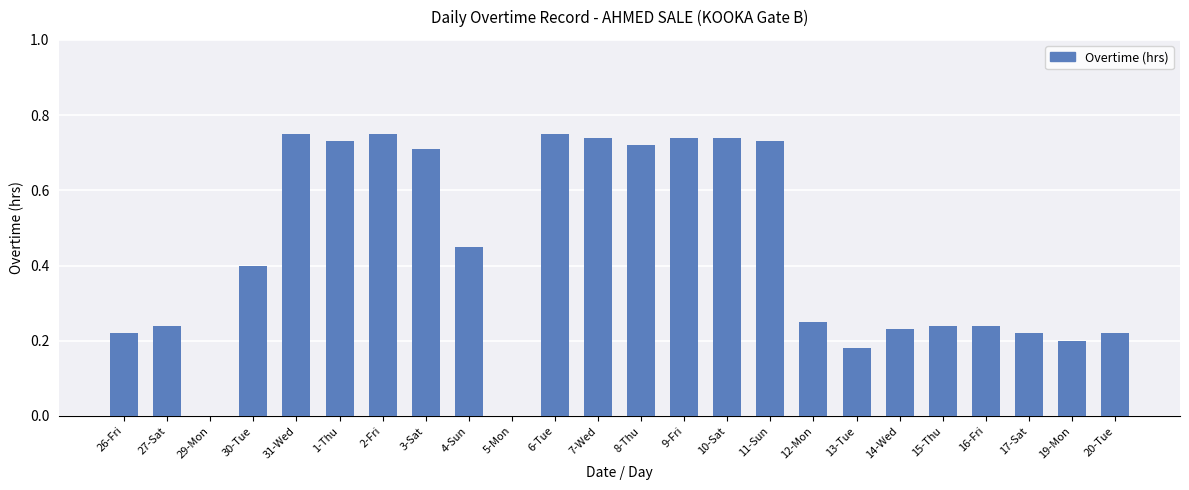

Are the bars horizontal?

No